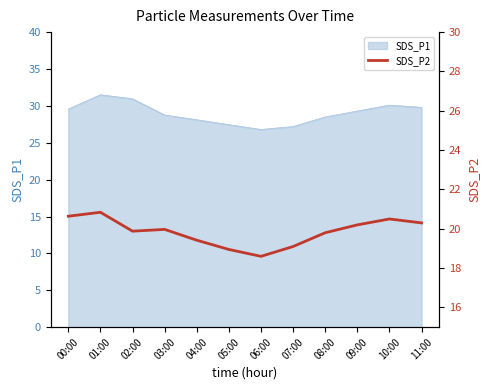

Which category has the lowest value across all series?

06:00